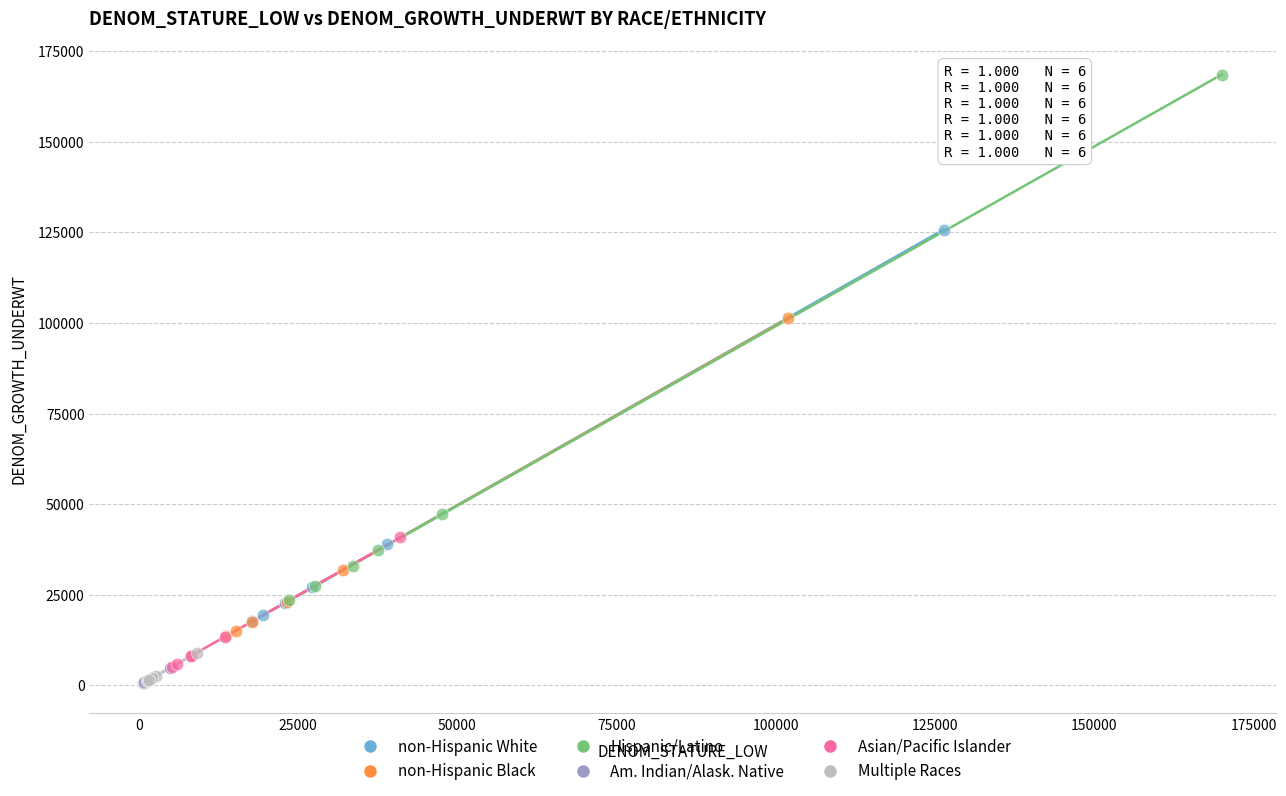

Which series reaches the maximum Y coordinate?

Hispanic/Latino